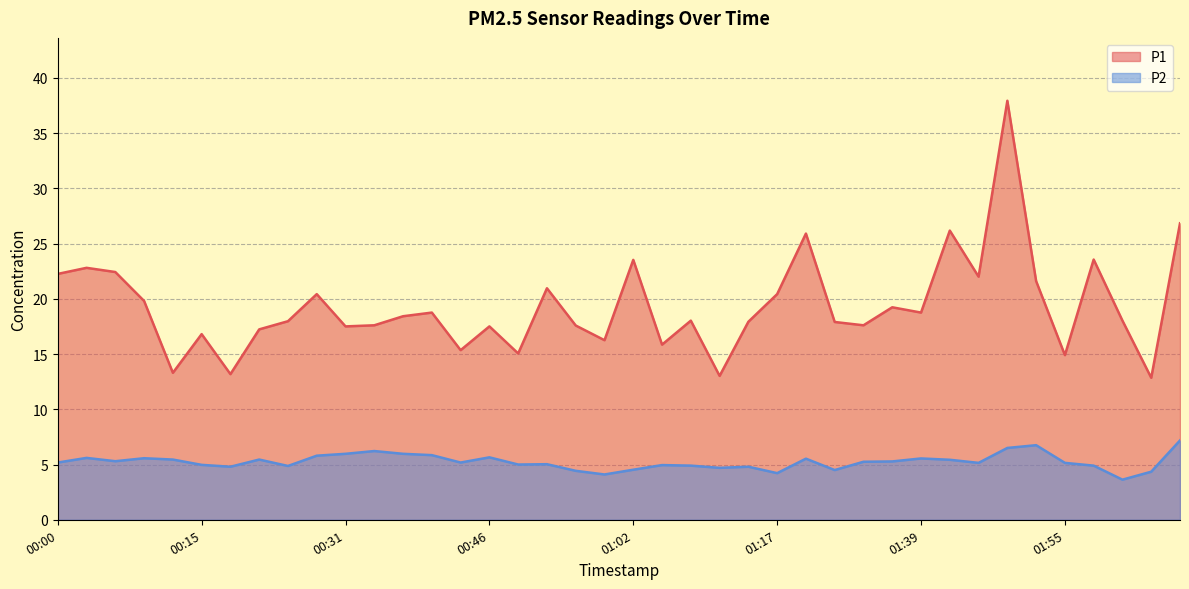

How many data points does each series have?

40